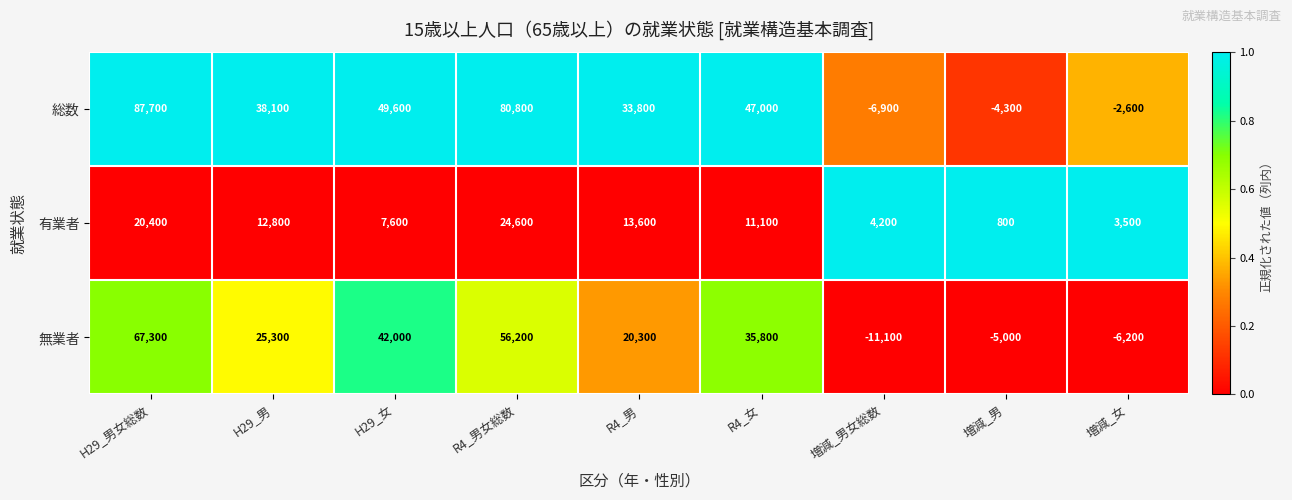

At how many categories does at least one series exceed 0?

9